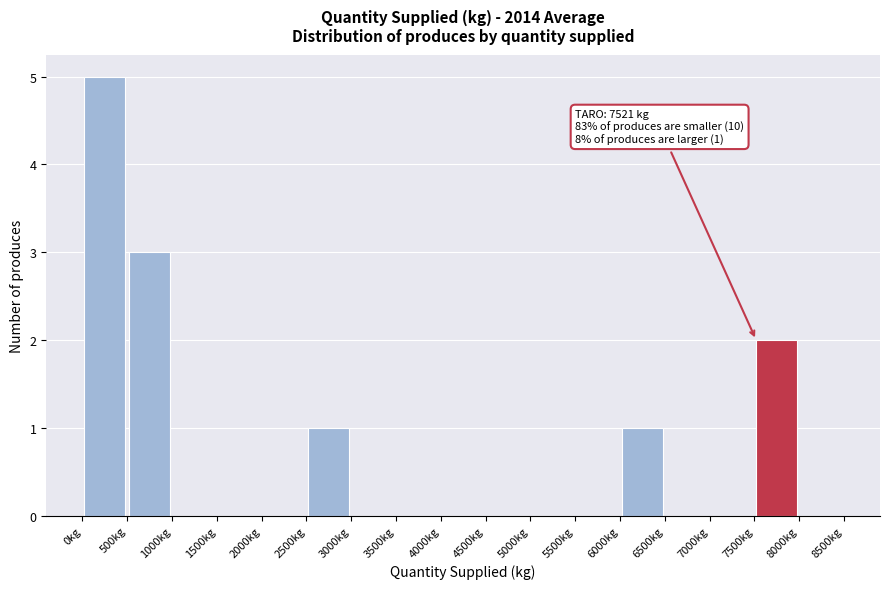

Over which range of the x-axis is the bar tallest?

0 to 500